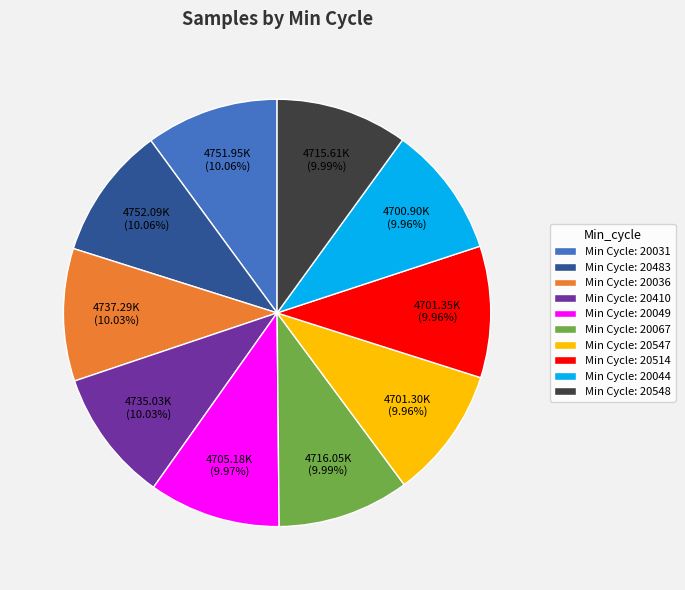

Count the number of slices in the pie.

10